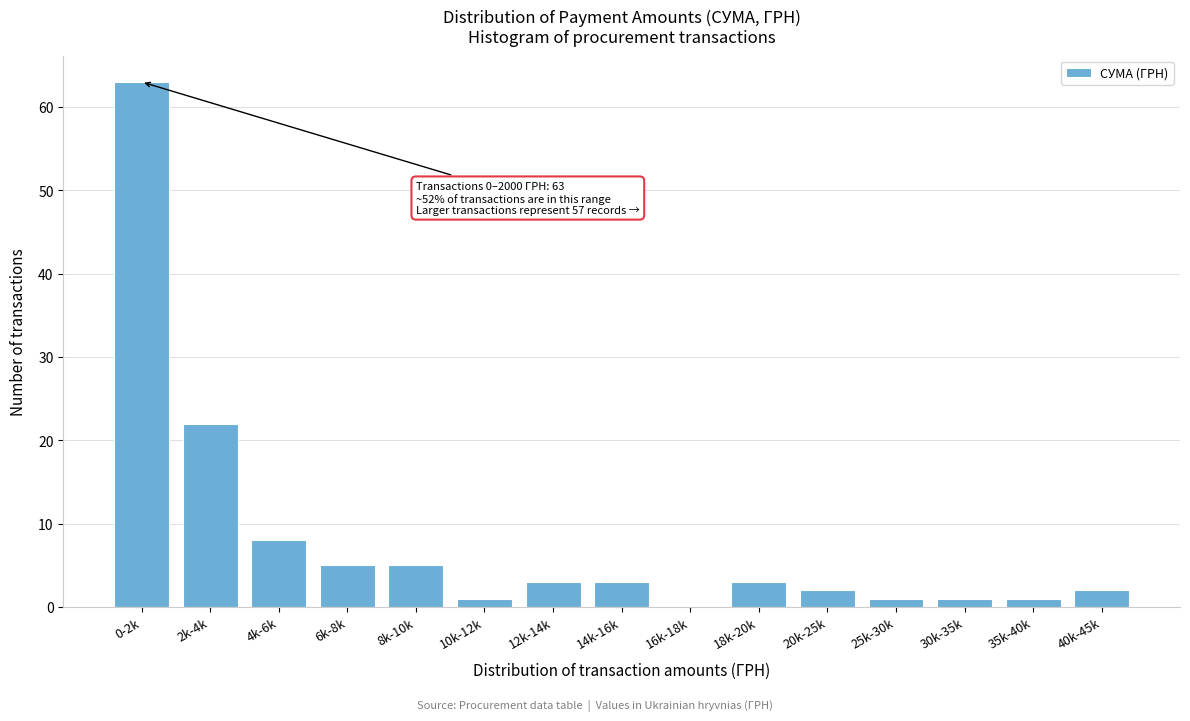

Reading left to right, list all the values displayed in this chart.

0-2k=63	2k-4k=22	4k-6k=8	6k-8k=5	8k-10k=5	10k-12k=1	12k-14k=3	14k-16k=3	16k-18k=0	18k-20k=3	20k-25k=2	25k-30k=1	30k-35k=1	35k-40k=1	40k-45k=2